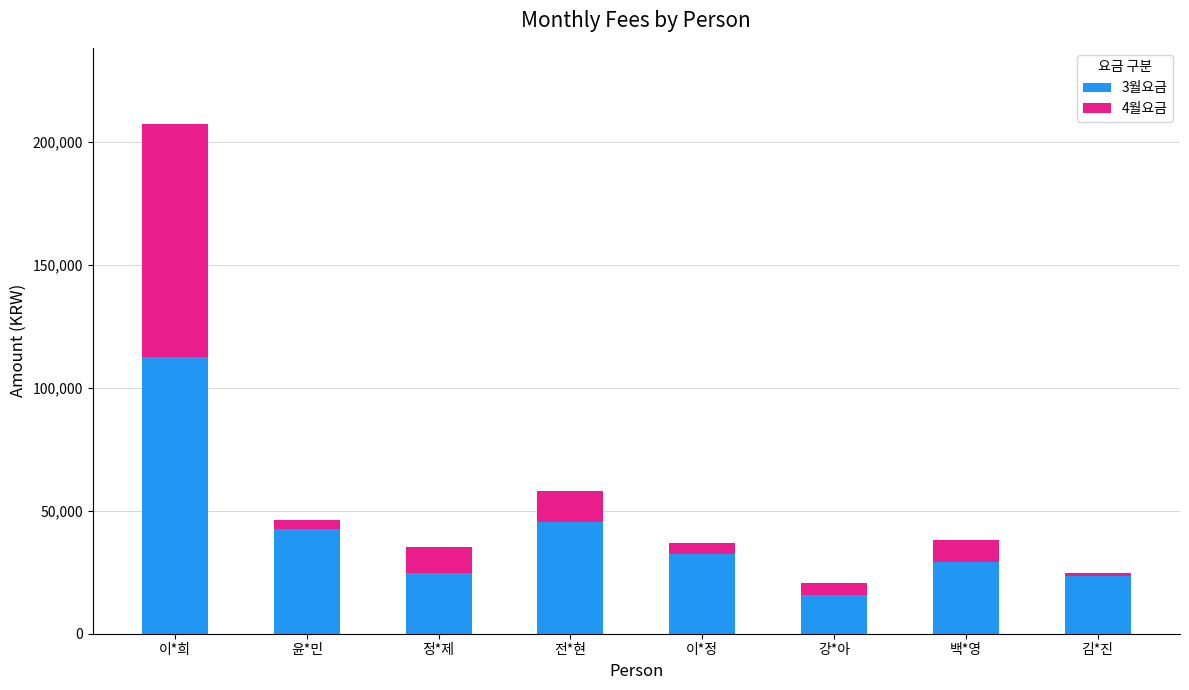

Reading left to right, transcribe the values for 3월요금.

이*희=112600	윤*민=42620	정*제=24530	전*현=45460	이*정=32540	강*아=15590	백*영=29290	김*진=23560